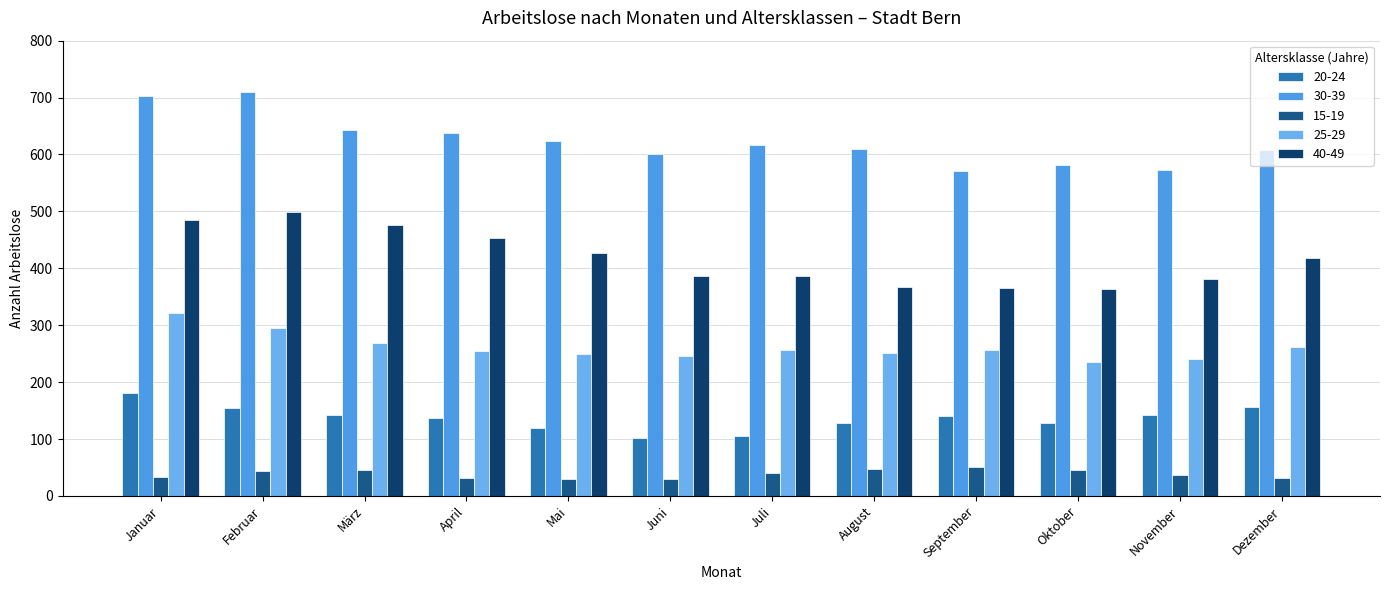

What is the difference between the 25-29 values at März and August?

17